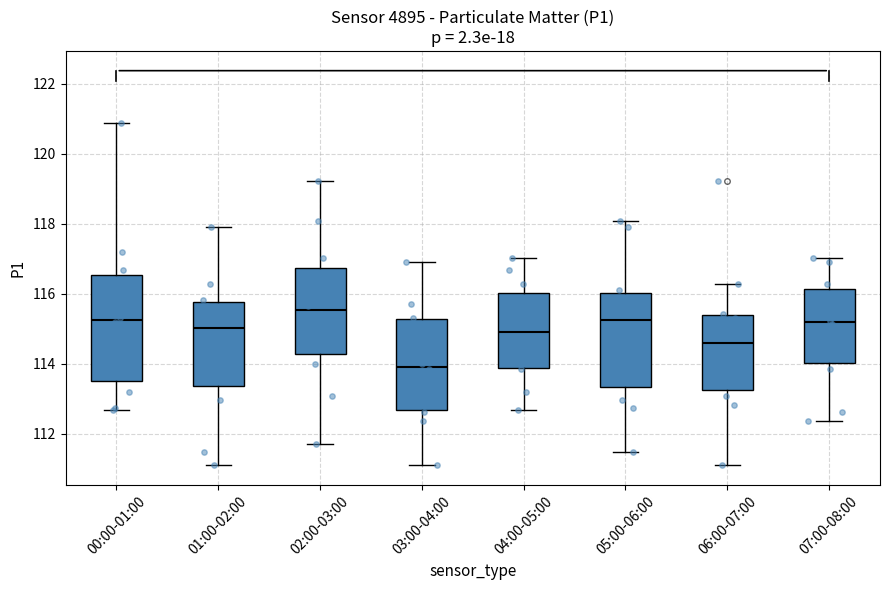

Where does the lower whisker of the box for 02:00-03:00 end on the y-axis? The values are not printed on the chart, so give them approximately, as read against the axis.

111.8